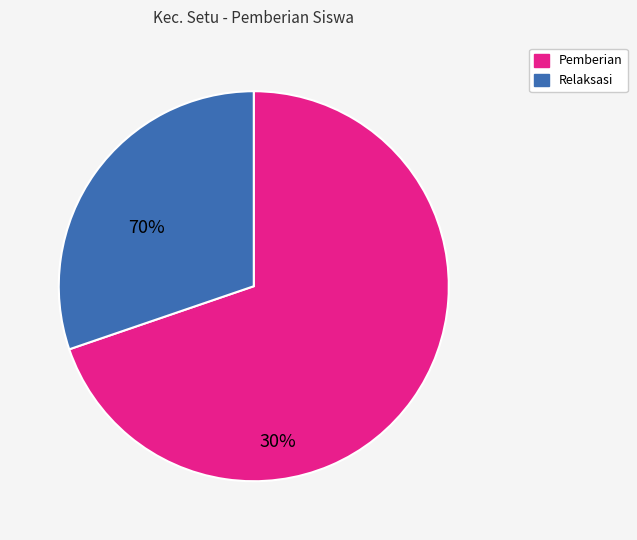

How many slices are in this pie chart?

2